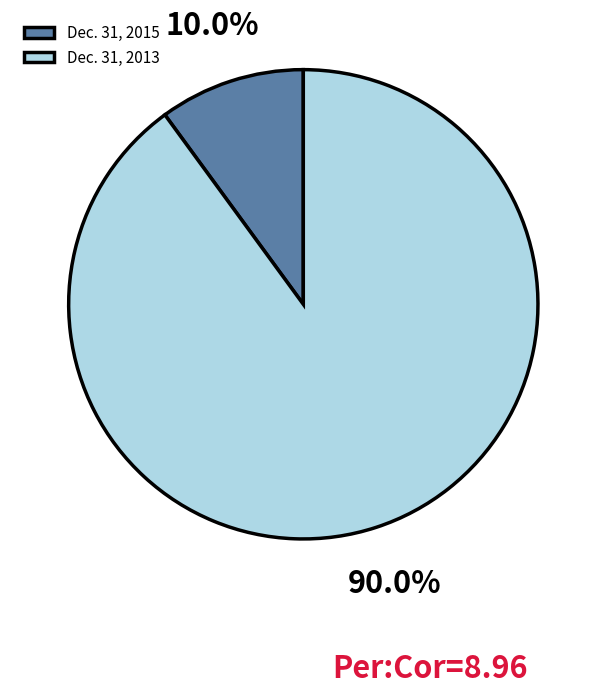

Which category has the smallest portion of the pie?

Dec. 31, 2015